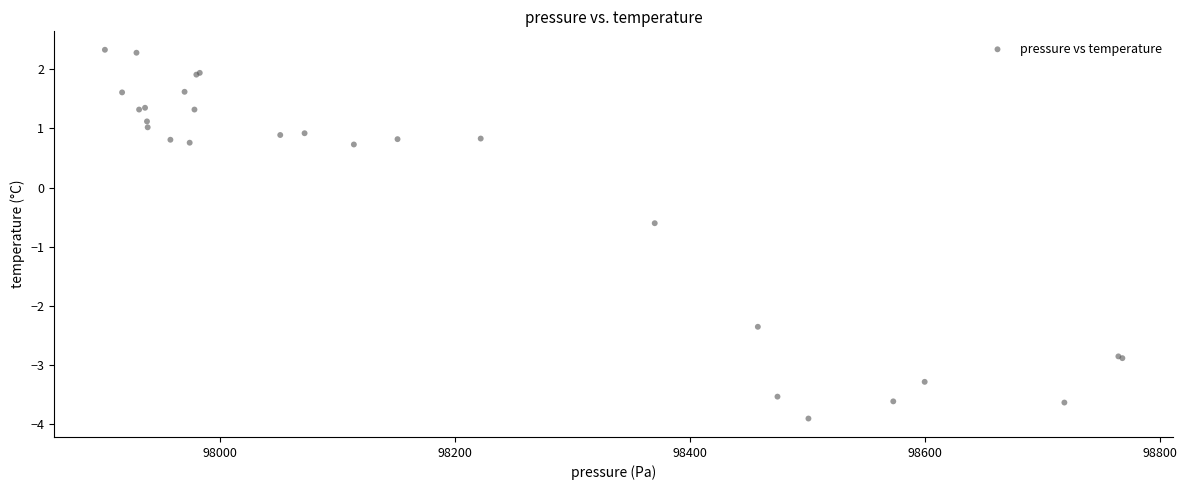

What Y value in the scatter plot is closest to 0?

-0.6